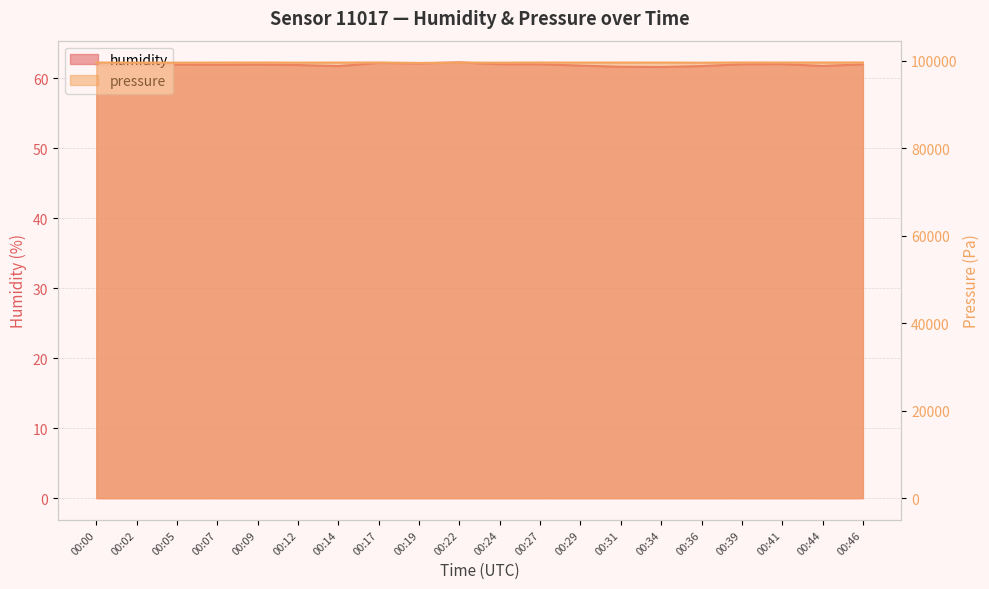

Which series changed the most between 00:36 and 00:44?

pressure_norm